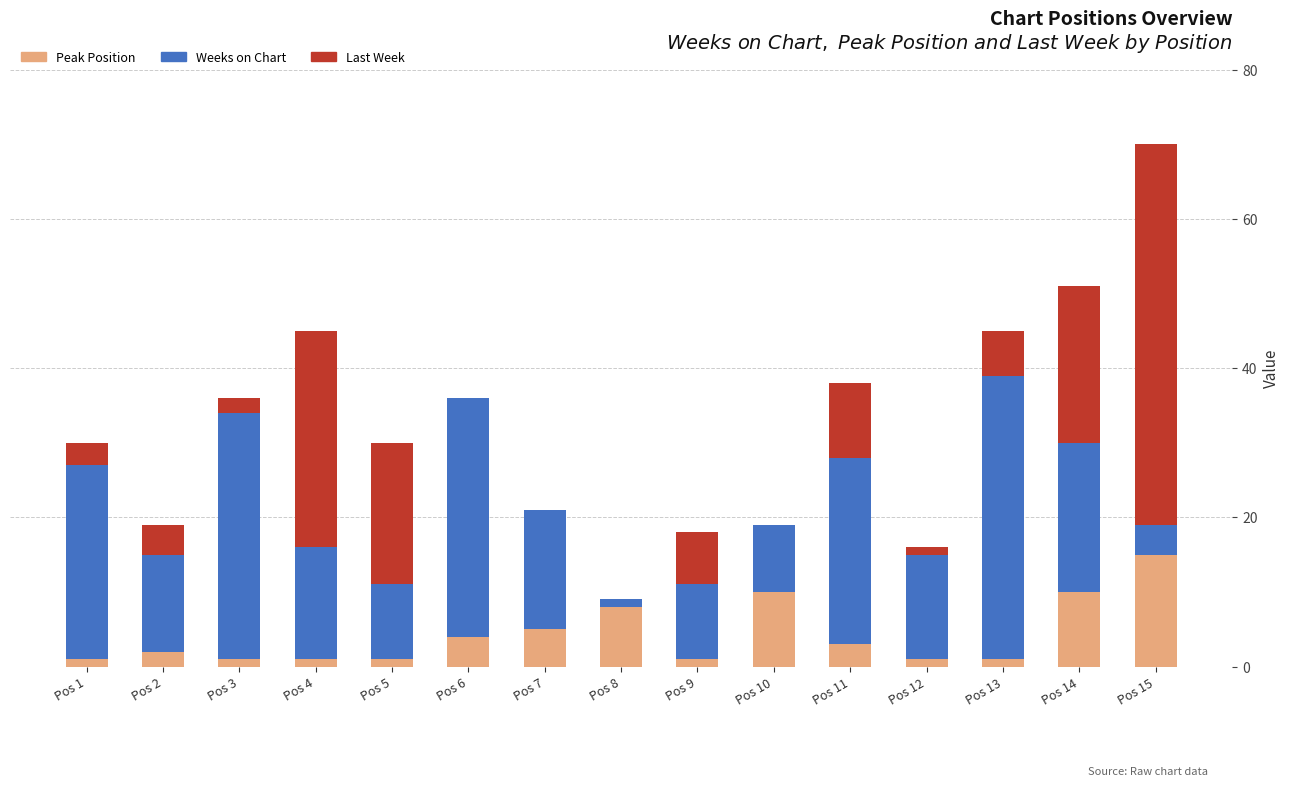

Is it true that Peak Position equals 8 at Pos 8?

True